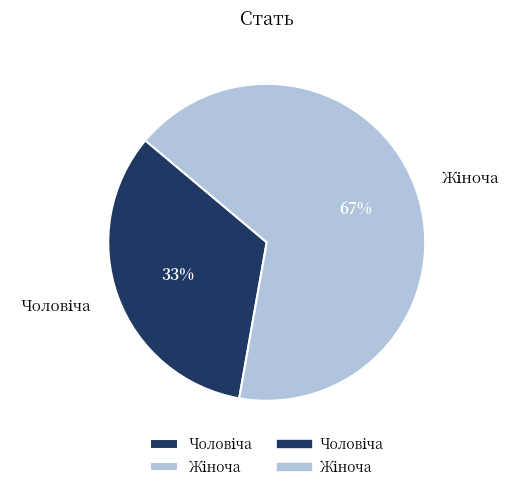

Is there a majority slice in this chart?

Yes